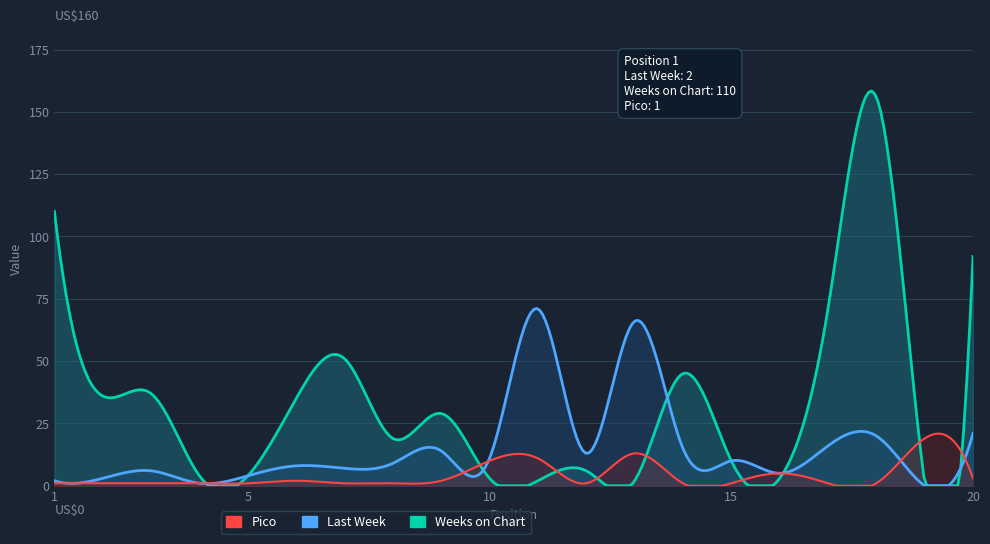

Is it true that Weeks on Chart equals 36 at 2?

True